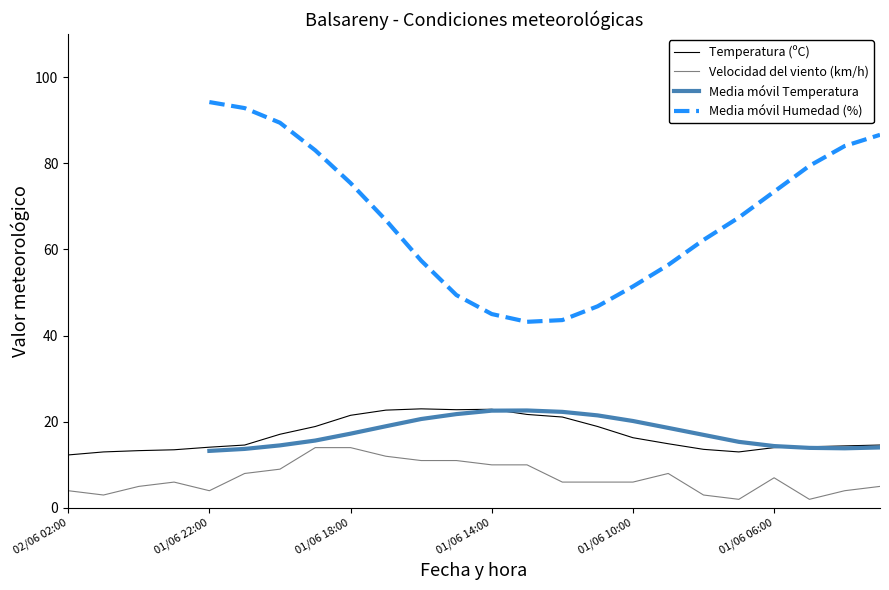

True or false: Velocidad del viento (km/h) and Temperatura (ºC) cross at least once.

False